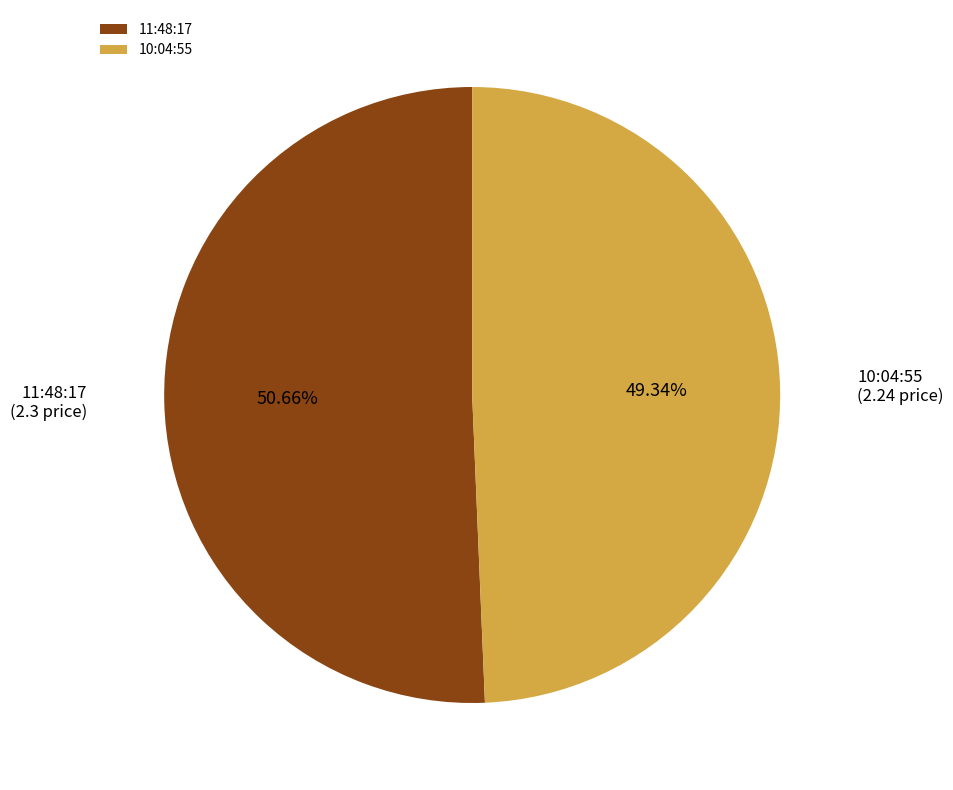

To the nearest percent, what is the difference between the 10:04:55 and 11:48:17 slice percentages?

1%